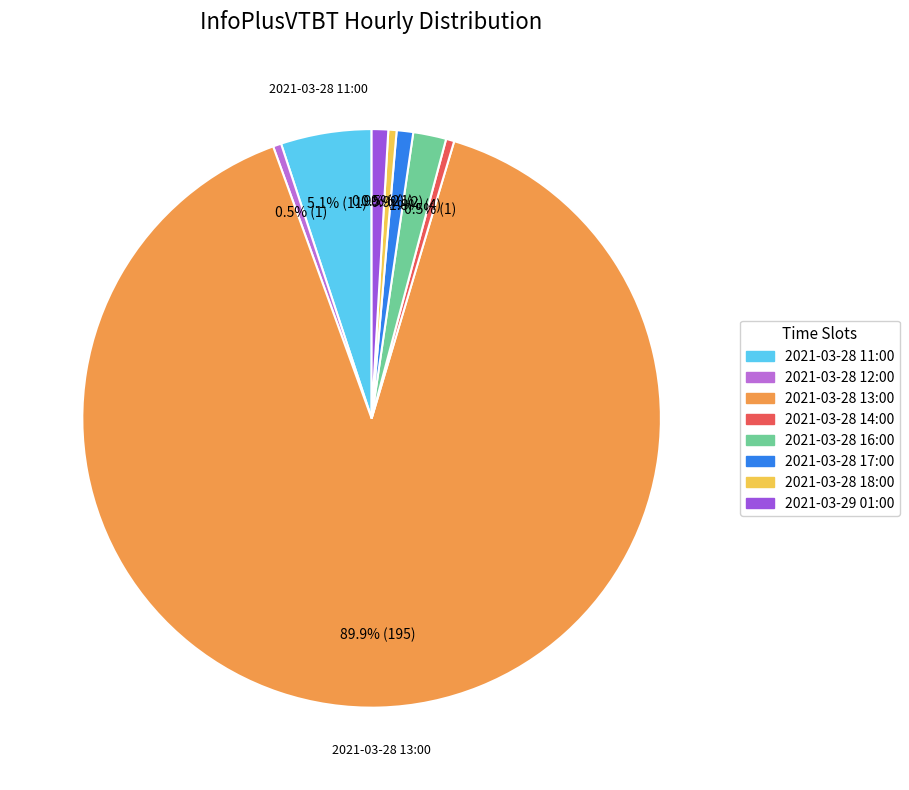

How much of the chart is everything except 2021-03-28 17:00?

99.1%